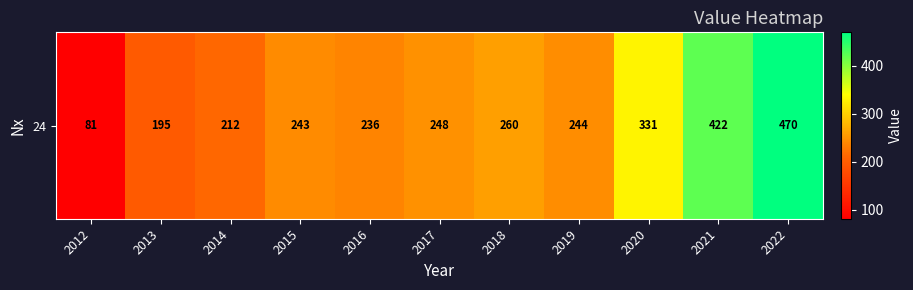

What is the difference between the second highest and second lowest values?

227